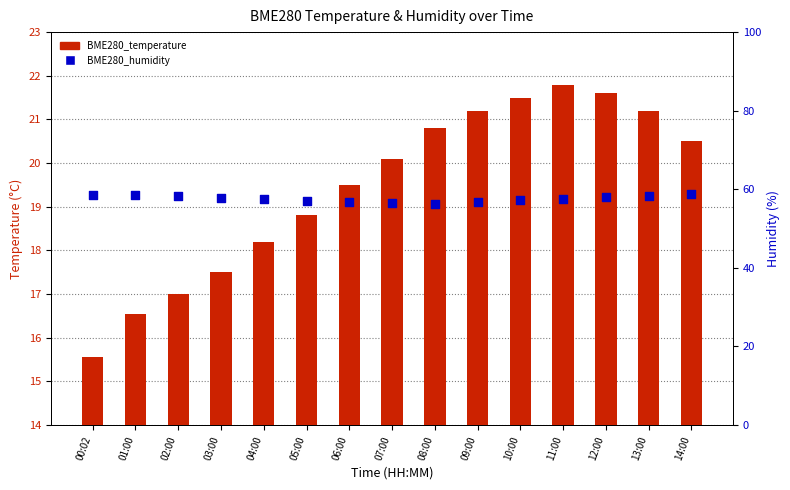

What are all the series names shown in the legend?

BME280_temperature, BME280_humidity